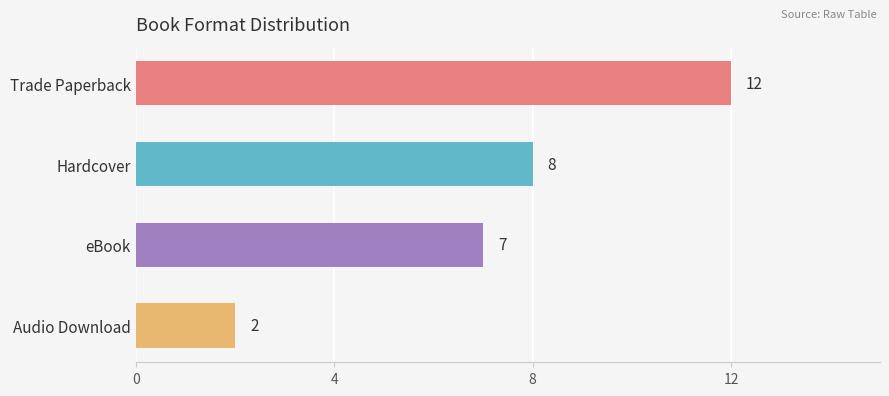

How many data points are less than 8?

2